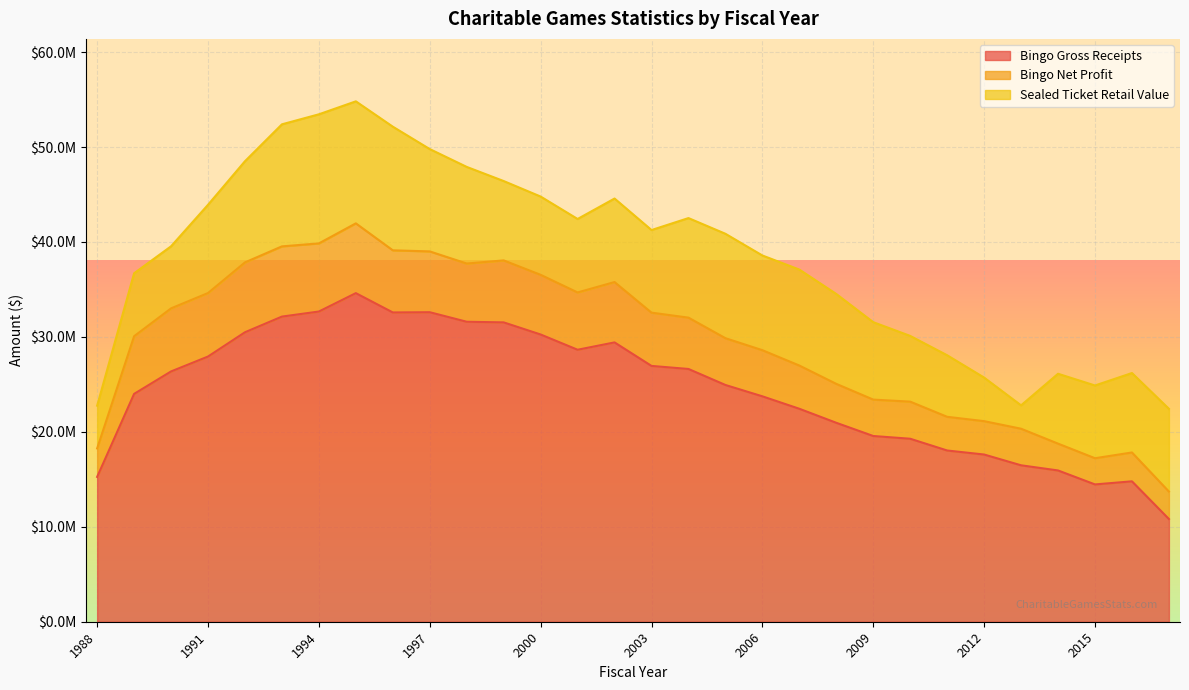

Between 1991 and 2010, which series saw the biggest shift?

Bingo Gross Receipts